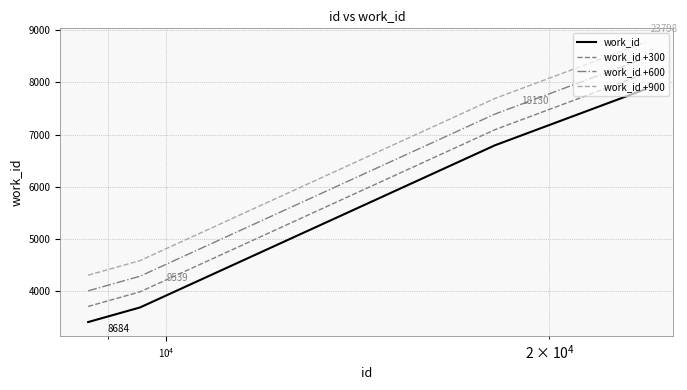

Which series has the largest total across all categories?

work_id +900